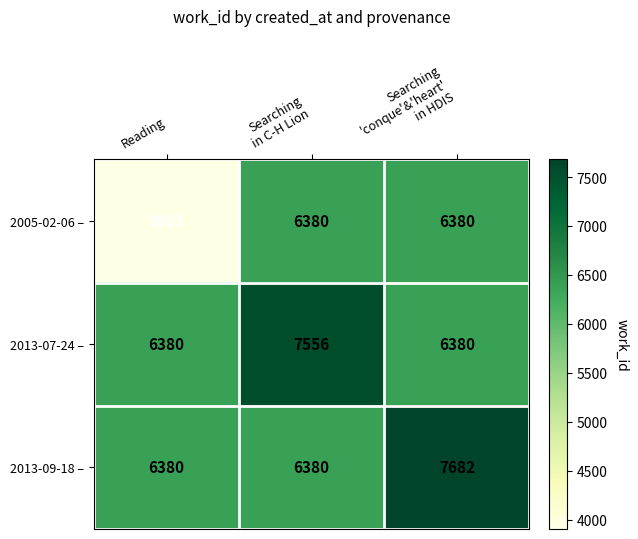

Which series has the widest spread of values?

2005-02-06 –